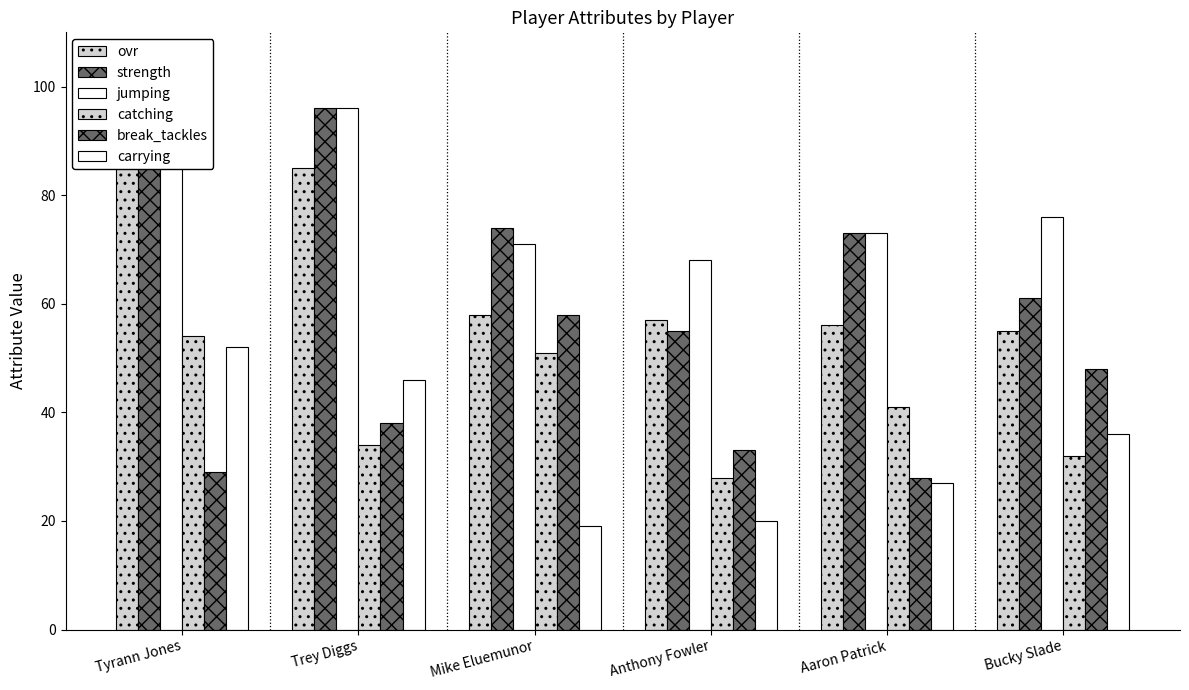

True or false: ovr has a value of 85 at Trey Diggs.

True